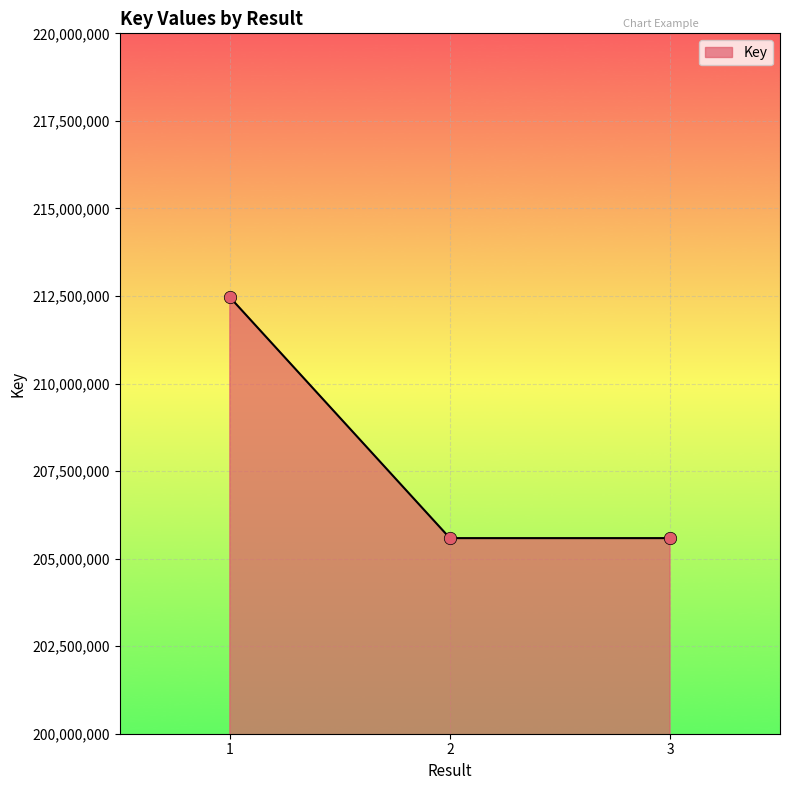

Approximately how many times larger is the value at 1 compared to 2?

1.0